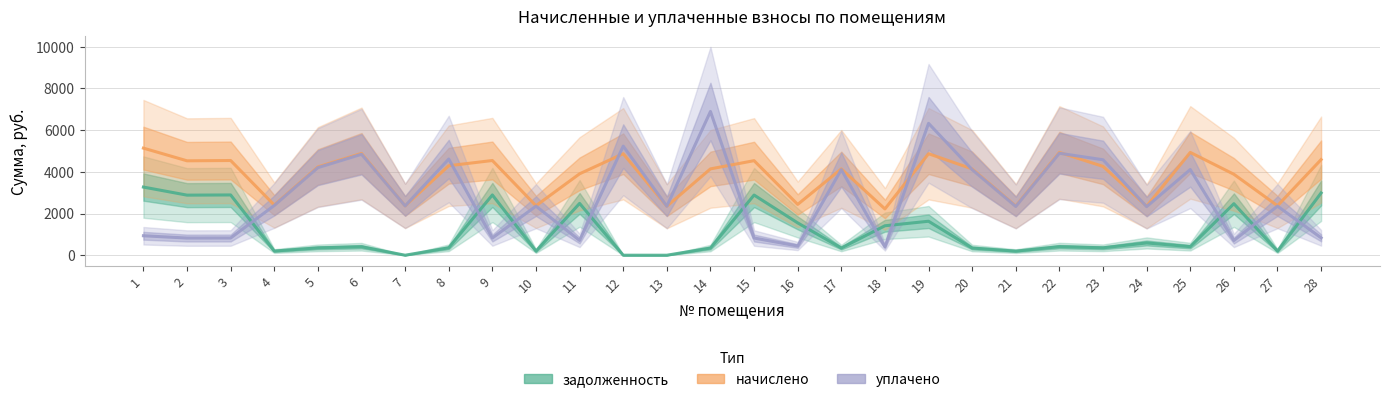

At which label does задолженность first exceed 410?

1